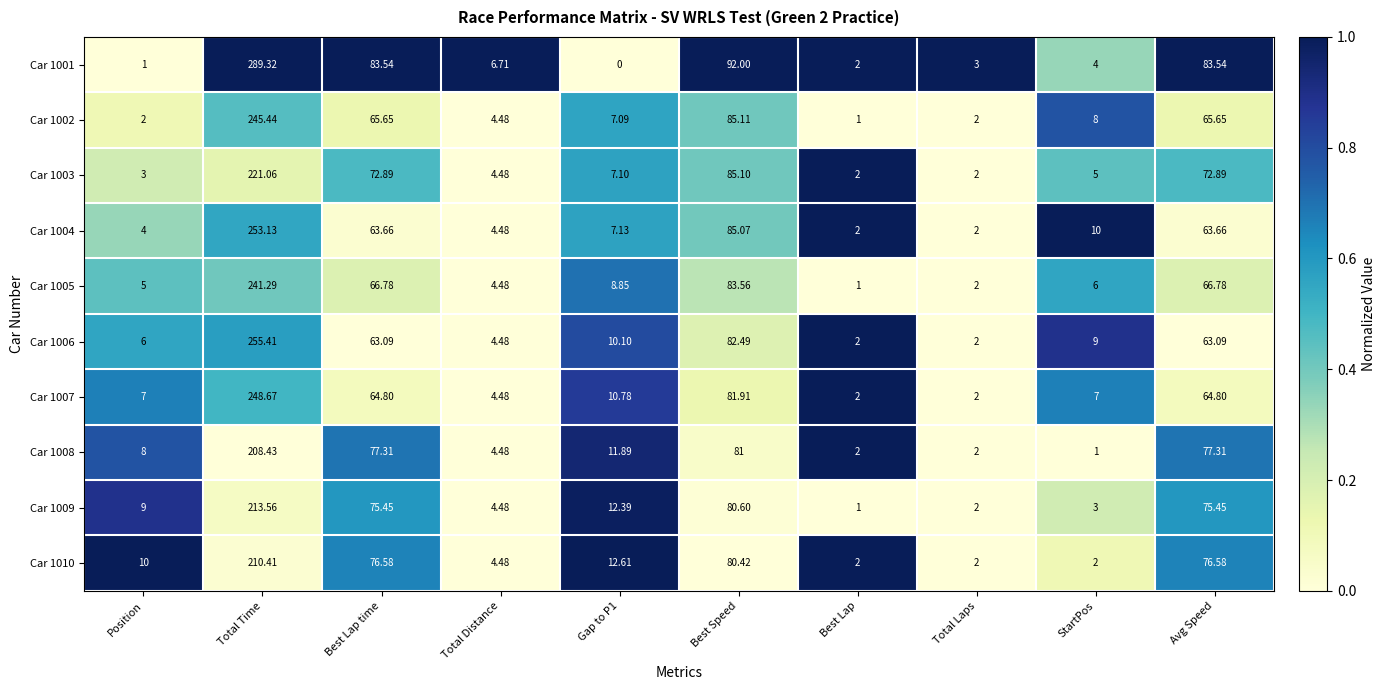

What is the greatest value displayed?

289.3